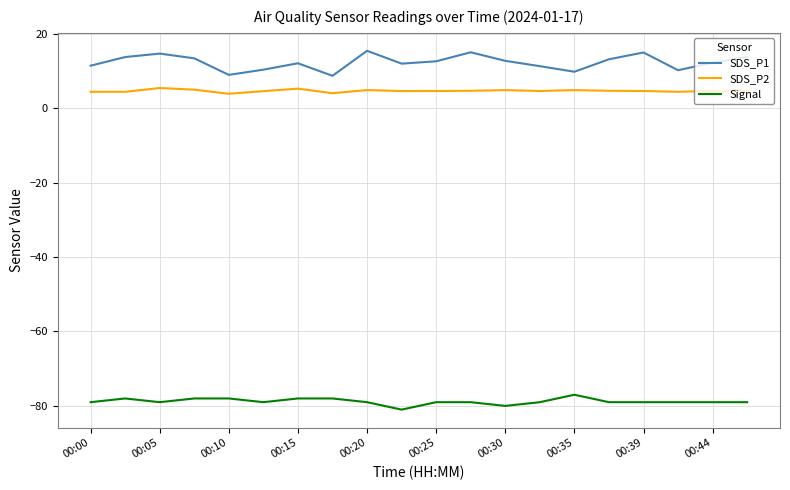

How many series are shown in this chart?

3